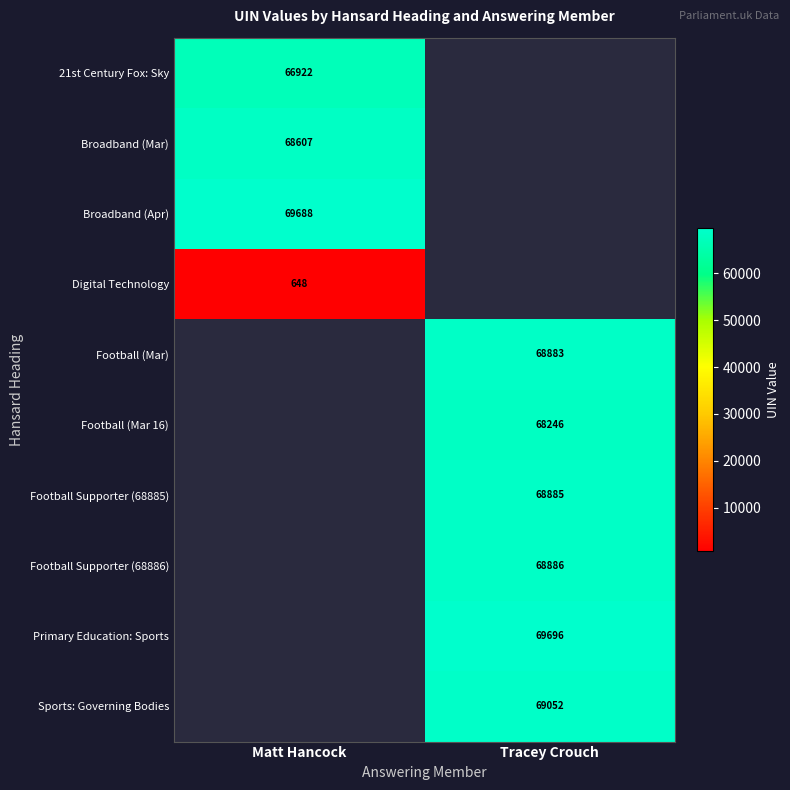

Is it true that Broadband (Apr) equals 69688 at Matt Hancock?

True